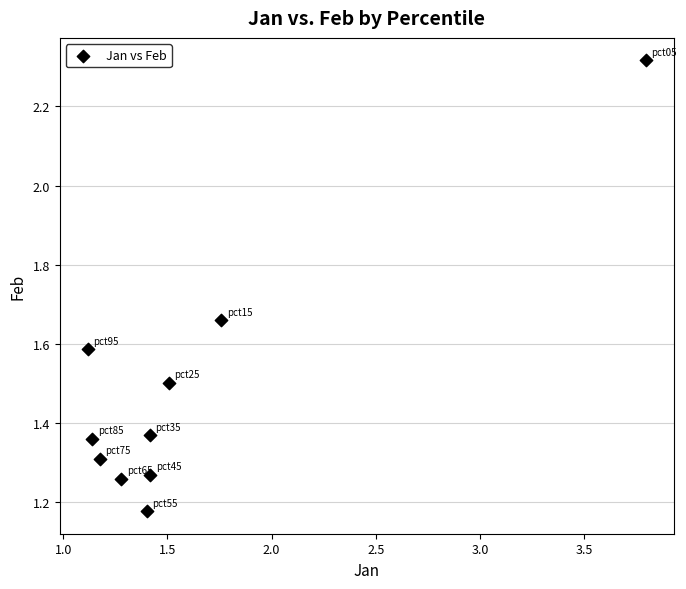

What is the average Y value?

1.5